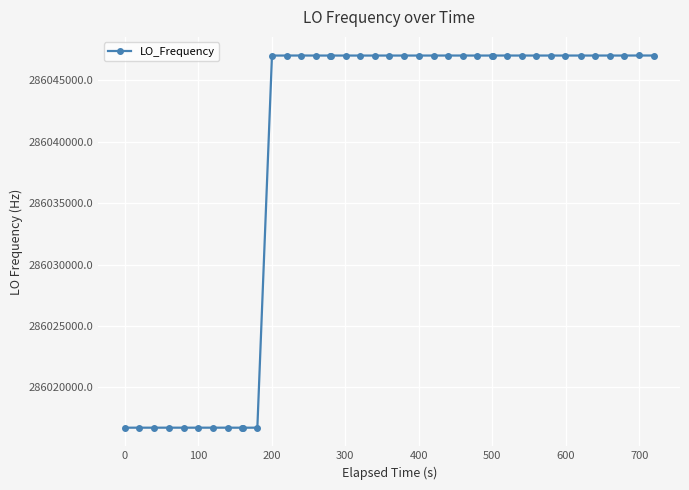

What is the value of the 3rd point from the left?

286016729.9